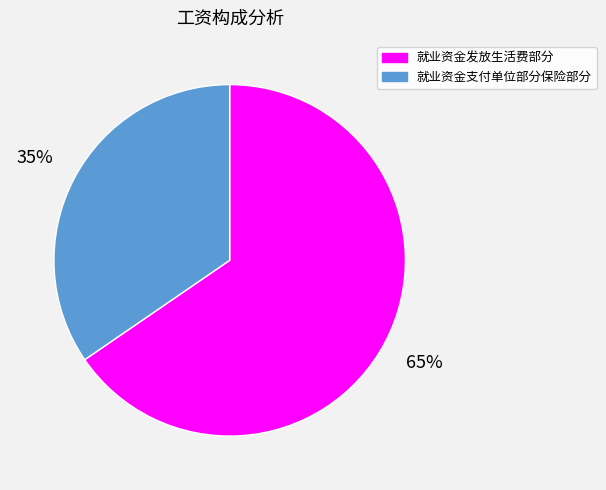

Does any single category account for the majority?

Yes